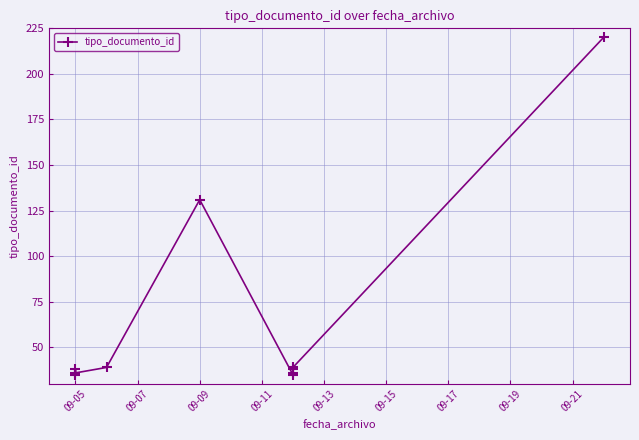

What is the ratio of the value at 09-13 to the value at 09-19?

3.6